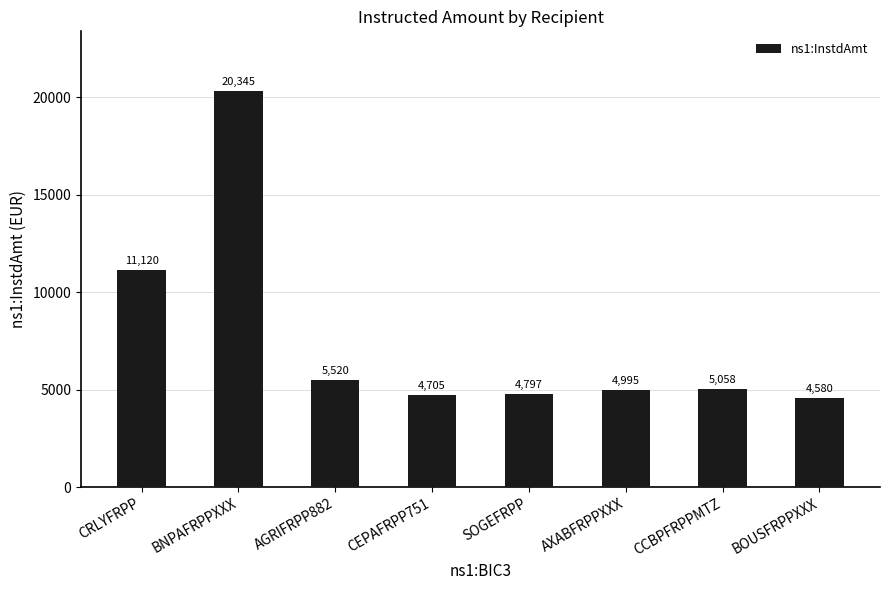

What is the greatest value displayed?

20344.7